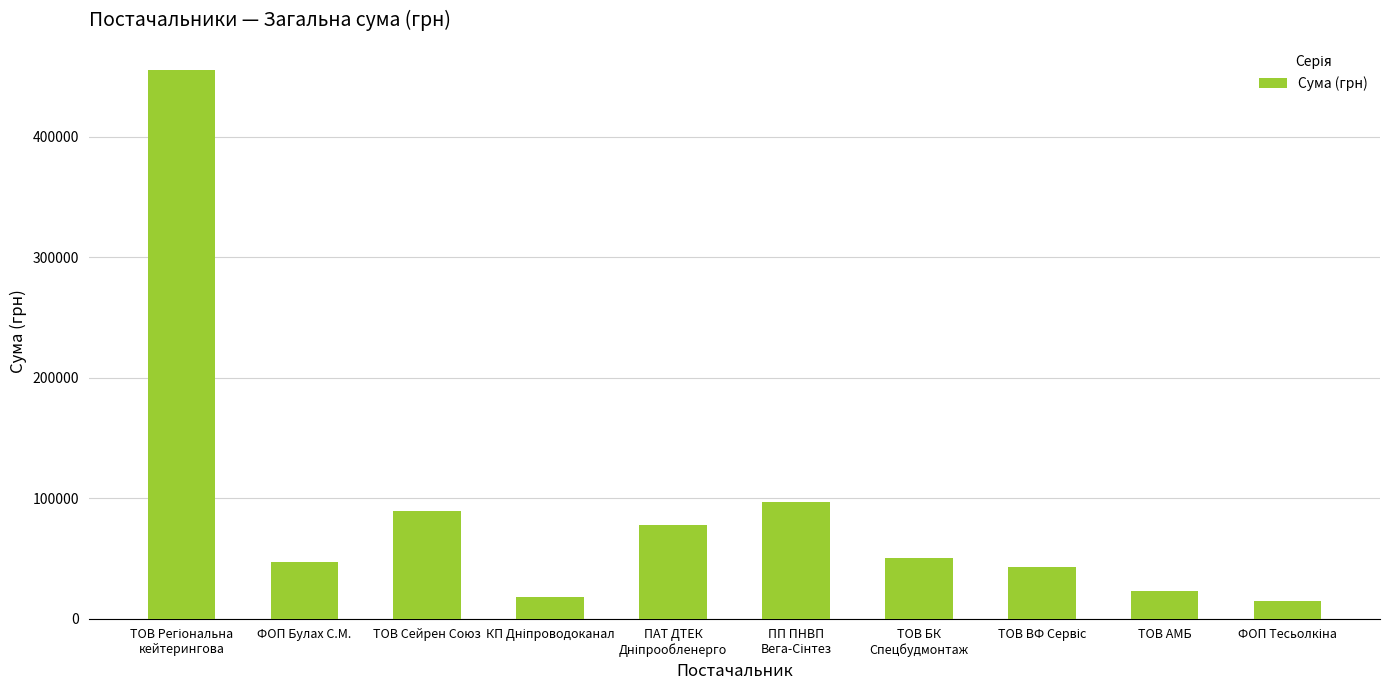

What is the greatest value displayed?

455440.8